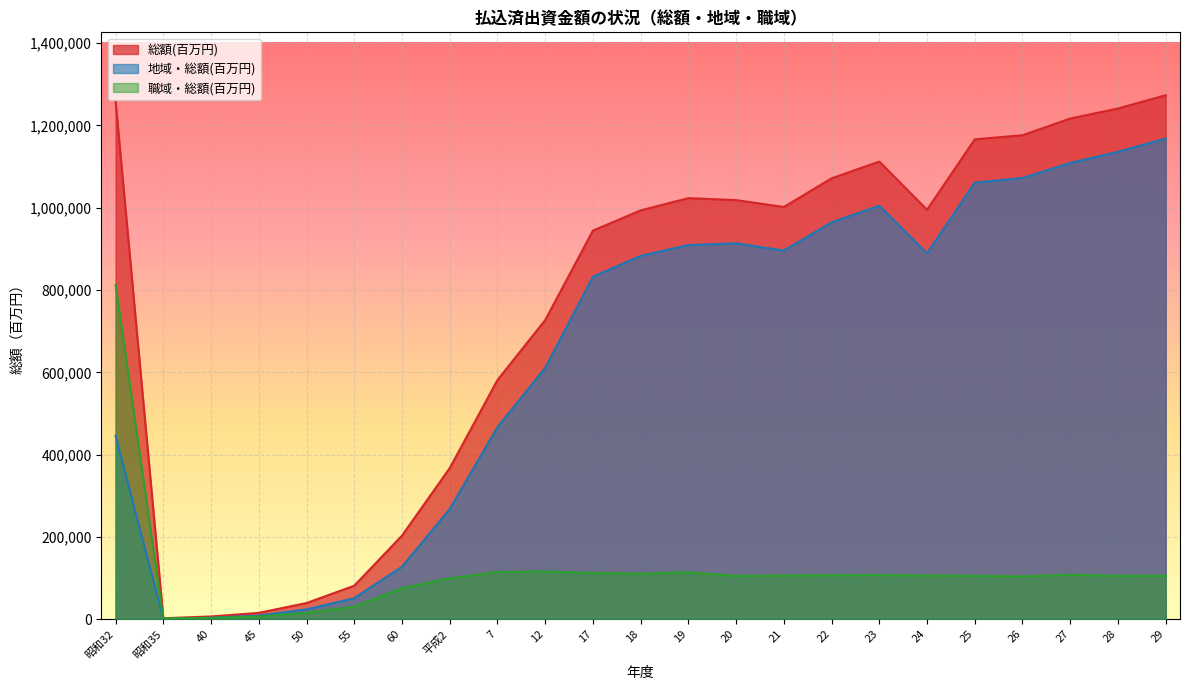

Which series changed the most between 60 and 27?

総額(百万円)